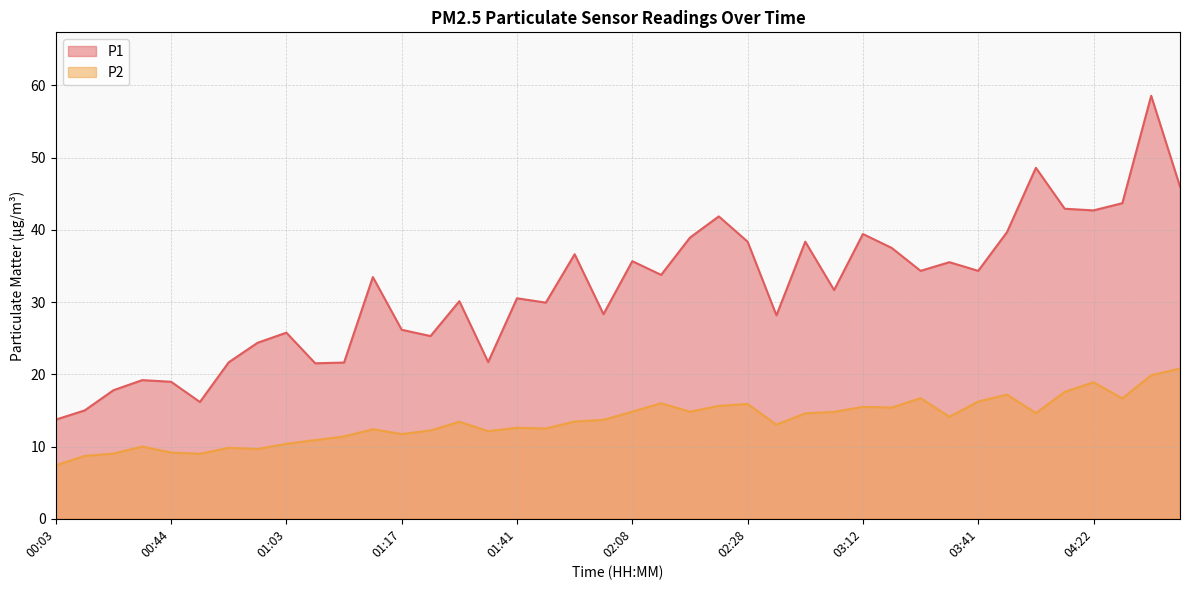

How many data points does each series have?

40